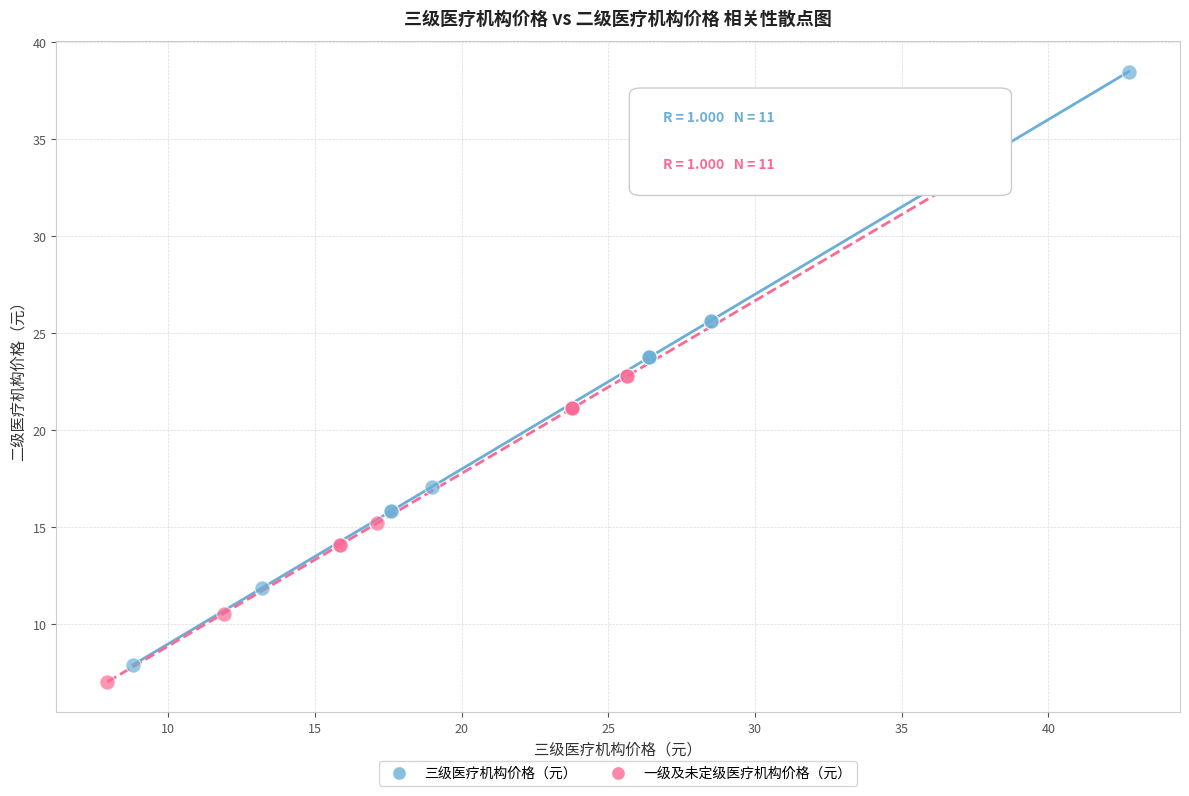

Which series has the largest Y range (max minus min)?

三级医疗机构价格（元）